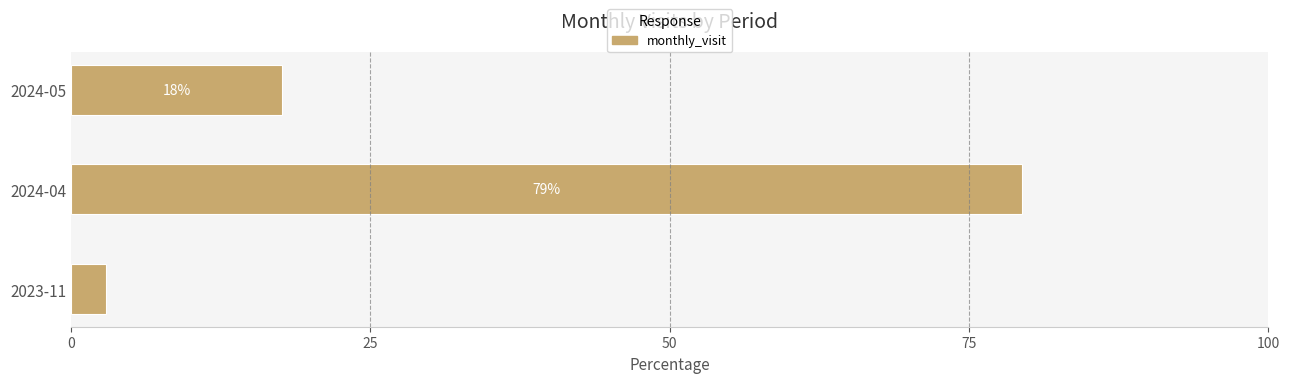

What is the smallest value displayed?

2.9